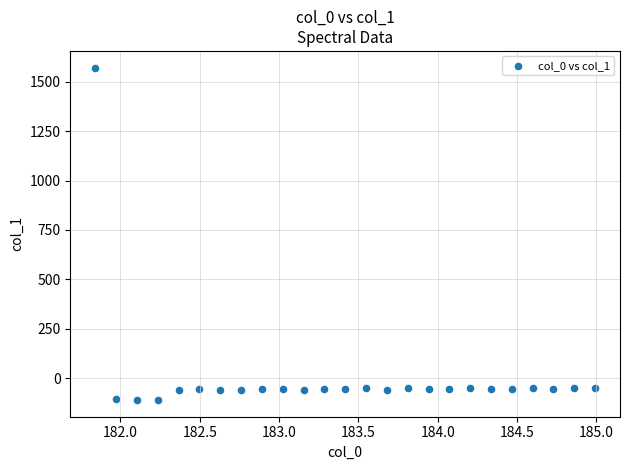

What is the range of X values (max minus min)?

3.1